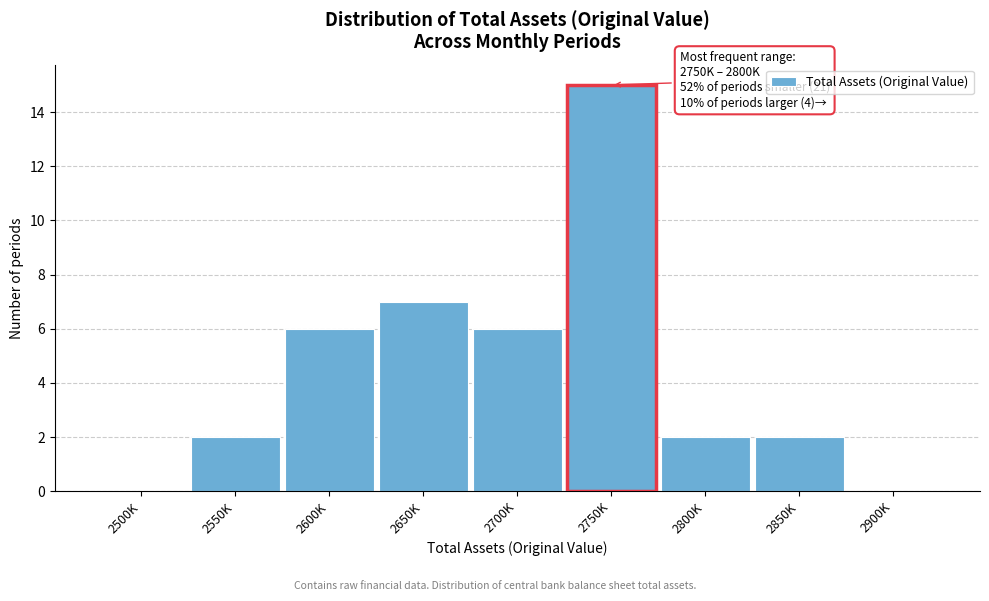

Reading left to right, extract all data points from this chart.

2500K=0	2550K=2	2600K=6	2650K=7	2700K=6	2750K=15	2800K=2	2850K=2	2900K=0